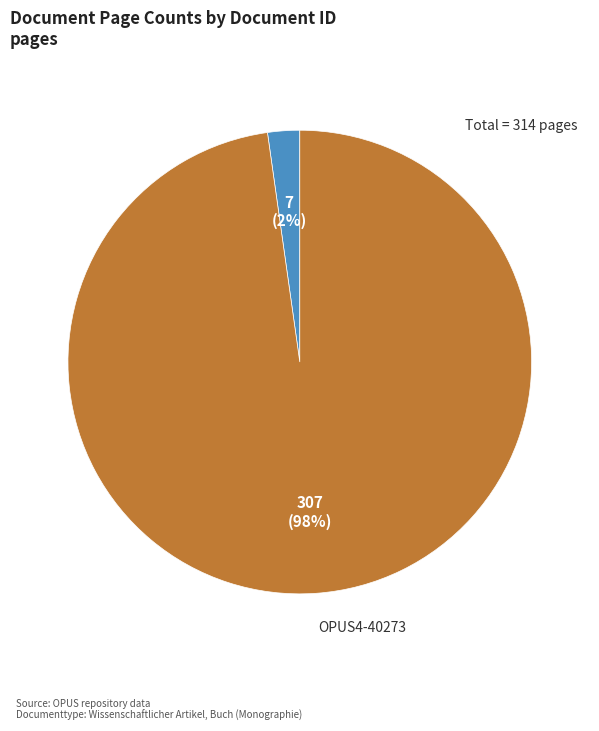

Which slice is the largest?

OPUS4-40273